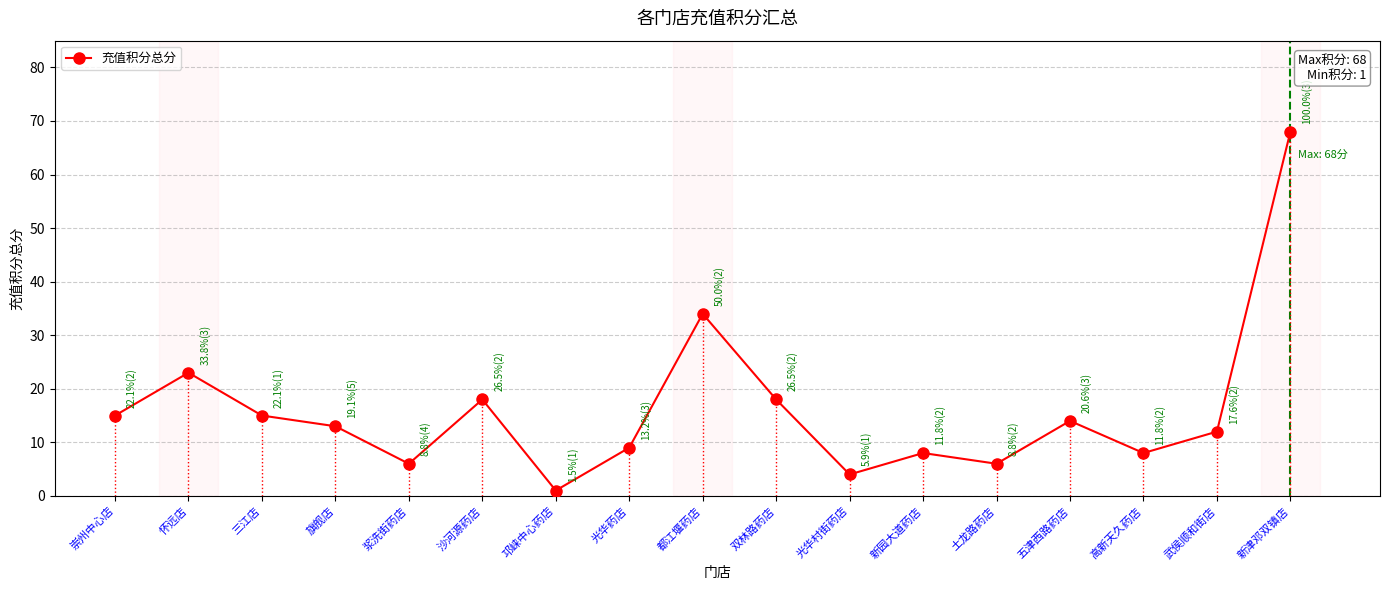

How many interior local valleys (lower than both neighbors) does the data have?

5